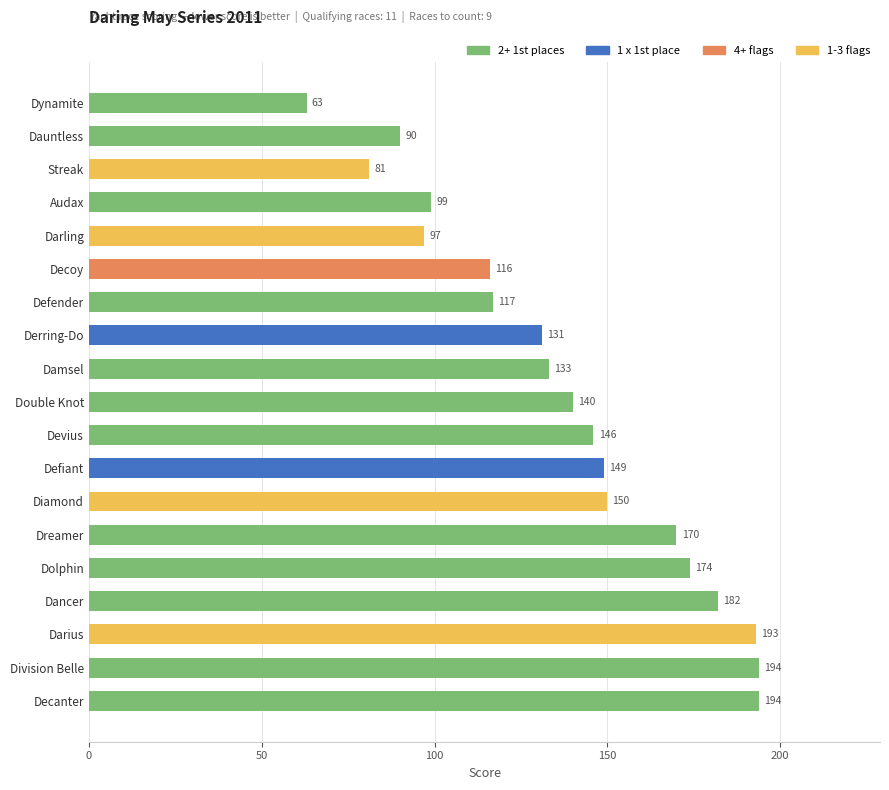

True or false: the data shows 92 at Dolphin.

False